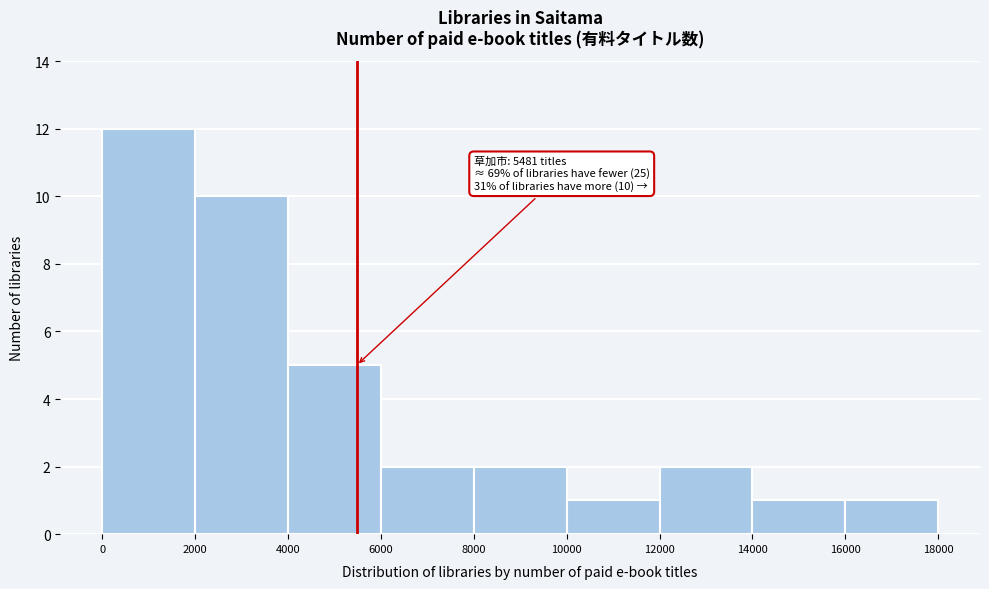

Over which range of the x-axis is the bar tallest?

0 to 2000